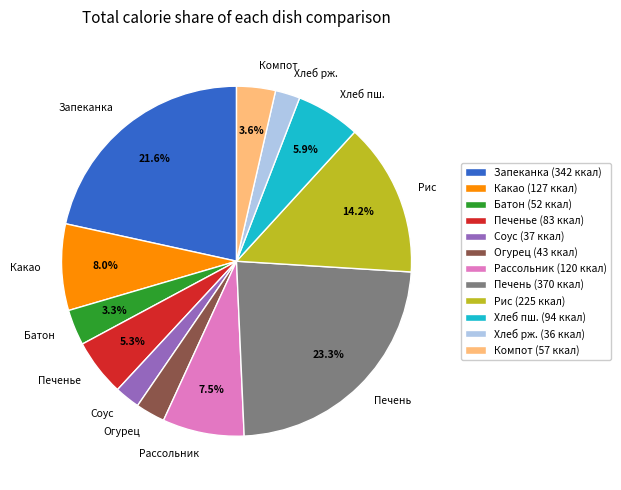

Does any single category account for the majority?

No